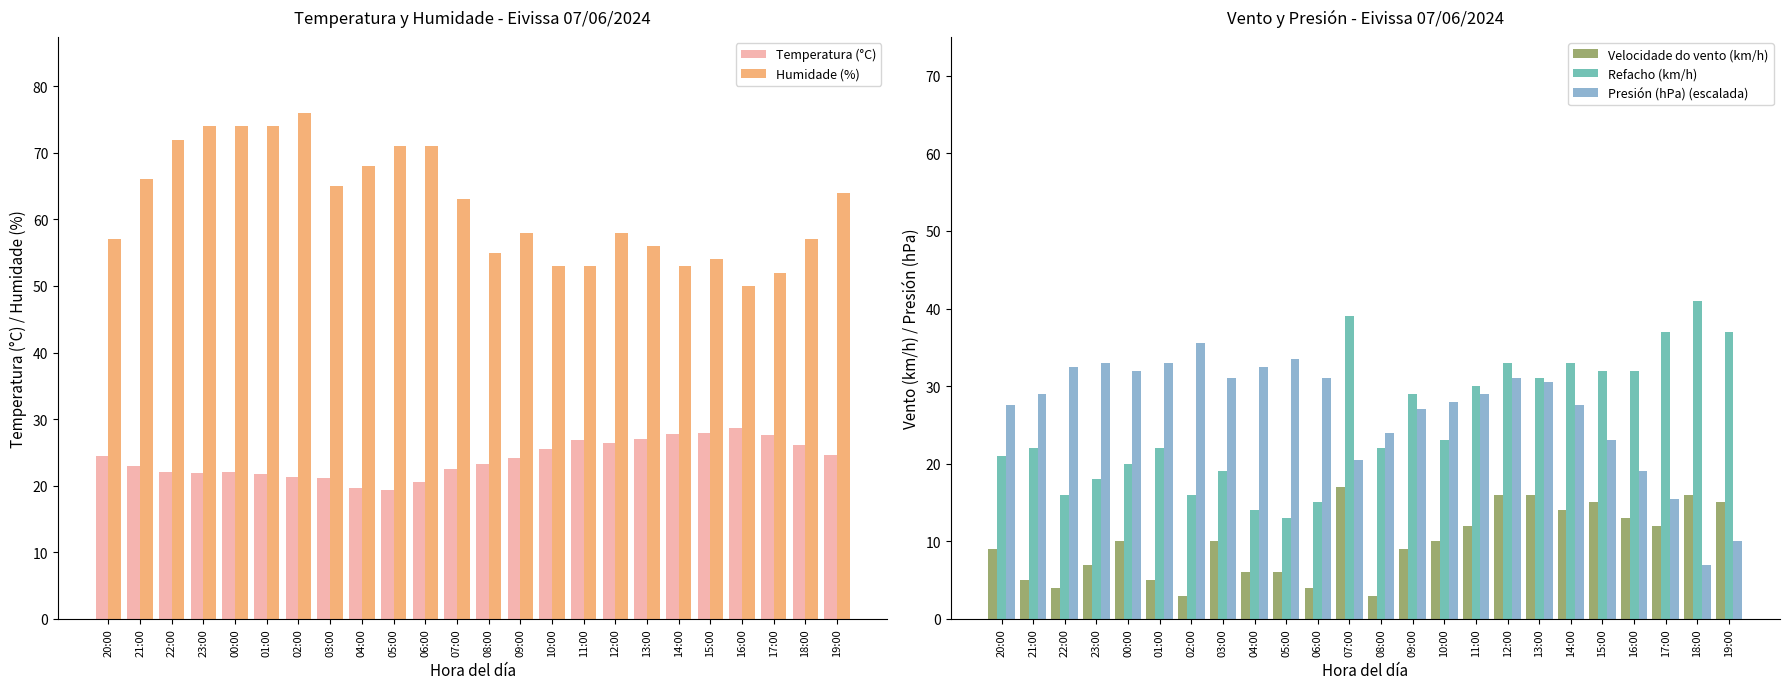

What is the difference between the Presión (hPa) (escalada) values at 12:00 and 19:00?

21.0